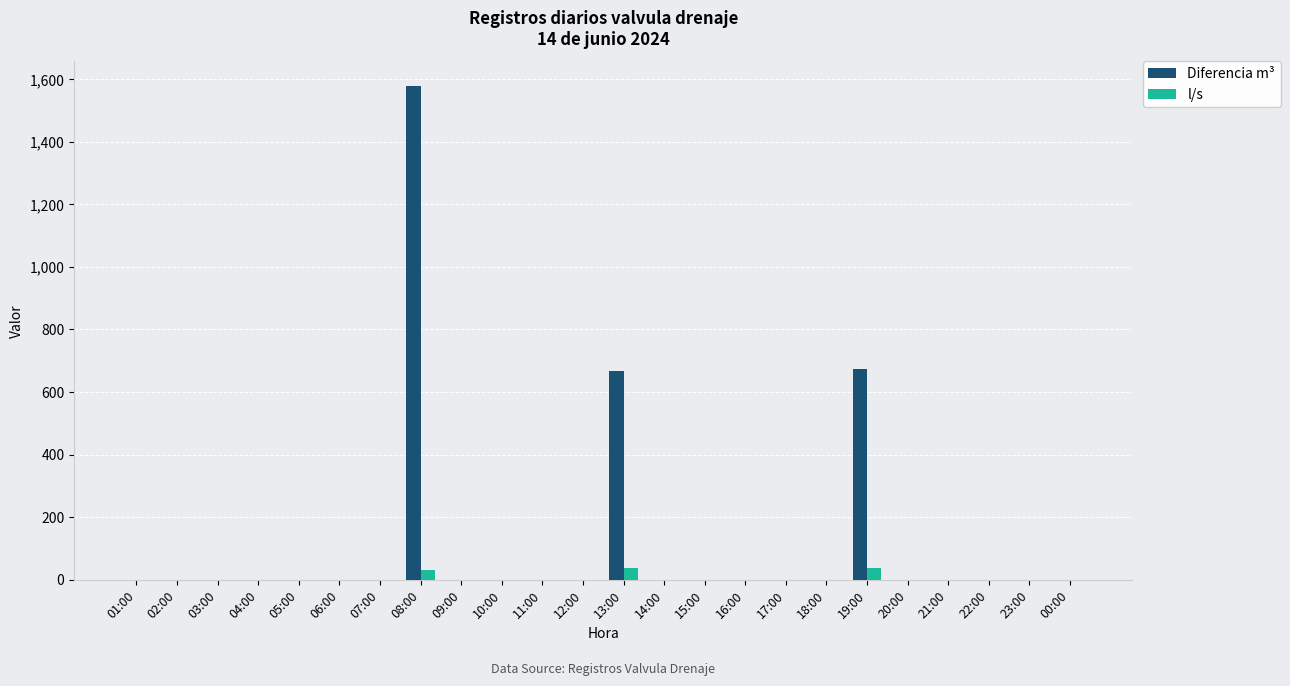

Is it true that l/s equals 0.0 at 11:00?

True